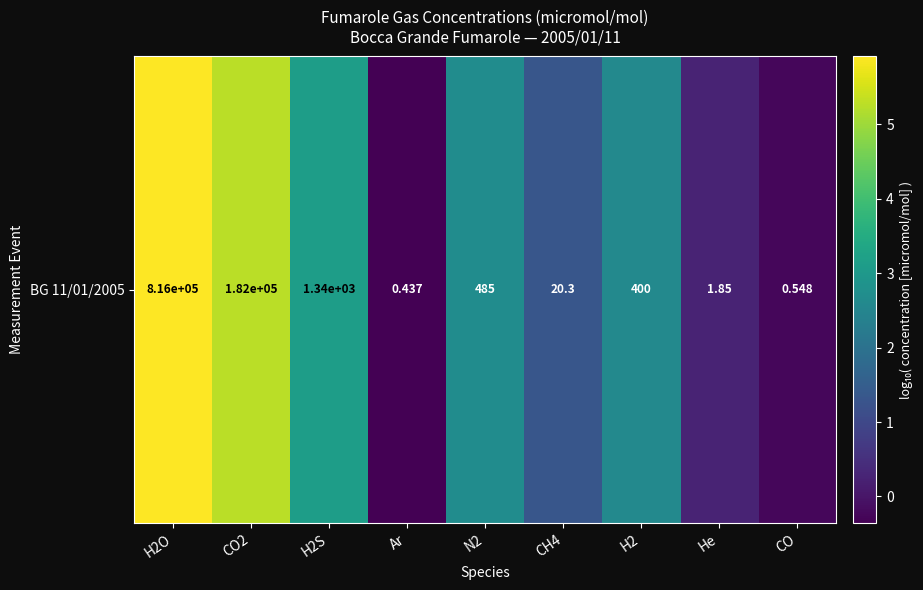

Reading left to right, list all the values displayed in this chart.

H2O=5.9	CO2=5.3	H2S=3.1	Ar=-0.4	N2=2.7	CH4=1.3	H2=2.6	He=0.3	CO=-0.3